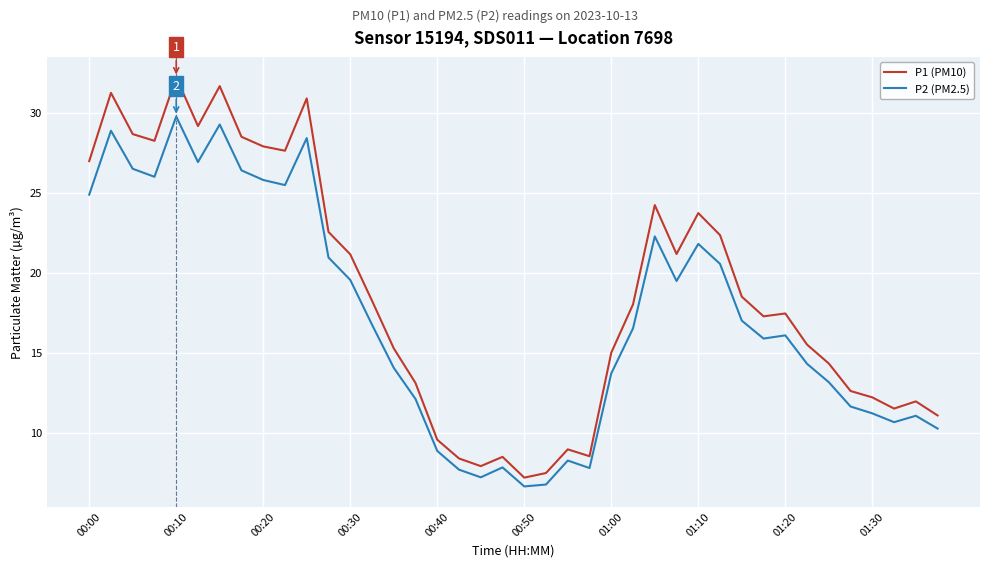

List the series in order of their peak value, highest first.

P1 (PM10), P2 (PM2.5)